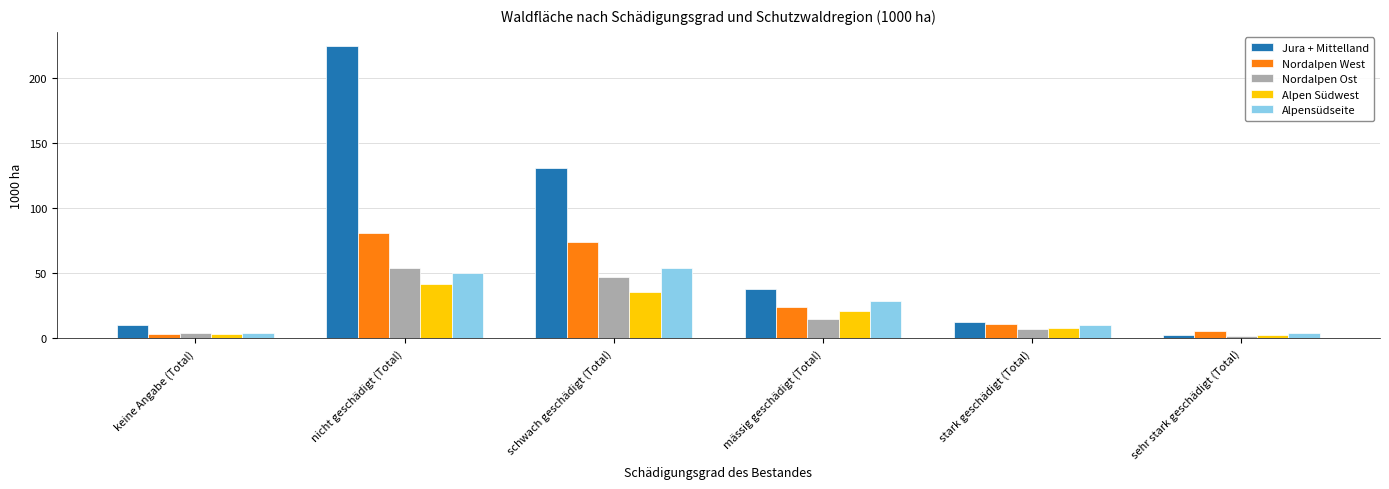

How many data points in Jura + Mittelland are less than 38?

3